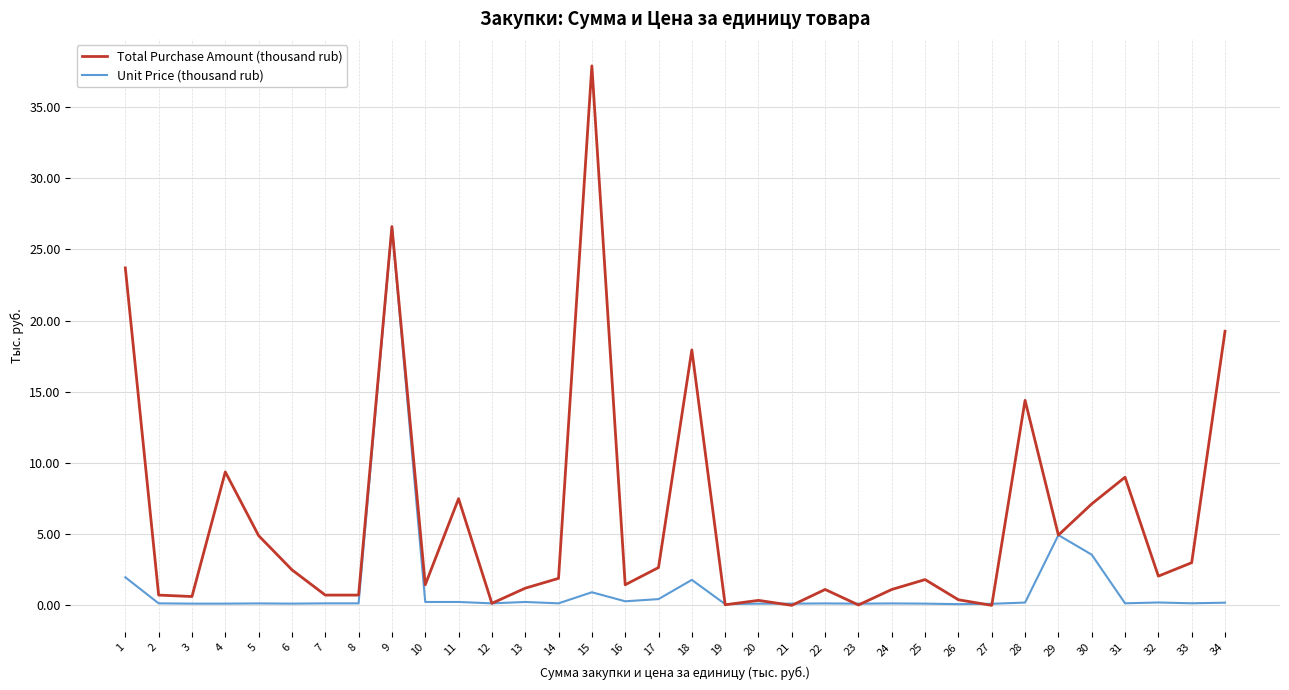

Which label corresponds to the largest value in the chart?

15